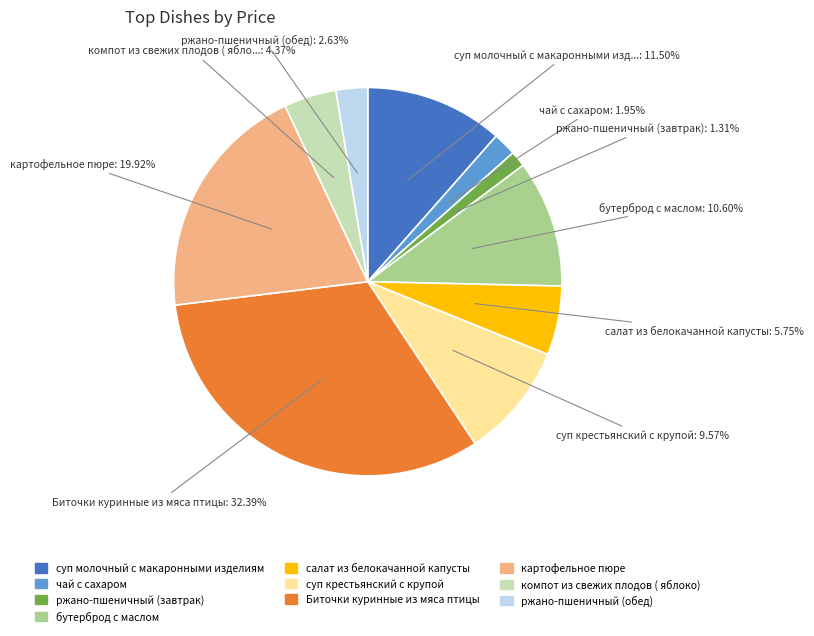

To the nearest percent, what is the difference between the largest and smallest slice percentages?

31%